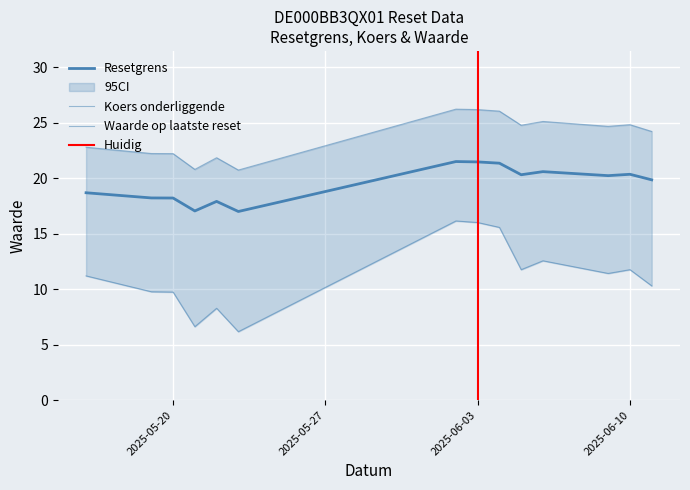

At which category is the sum across all series the highest?

2025-06-02